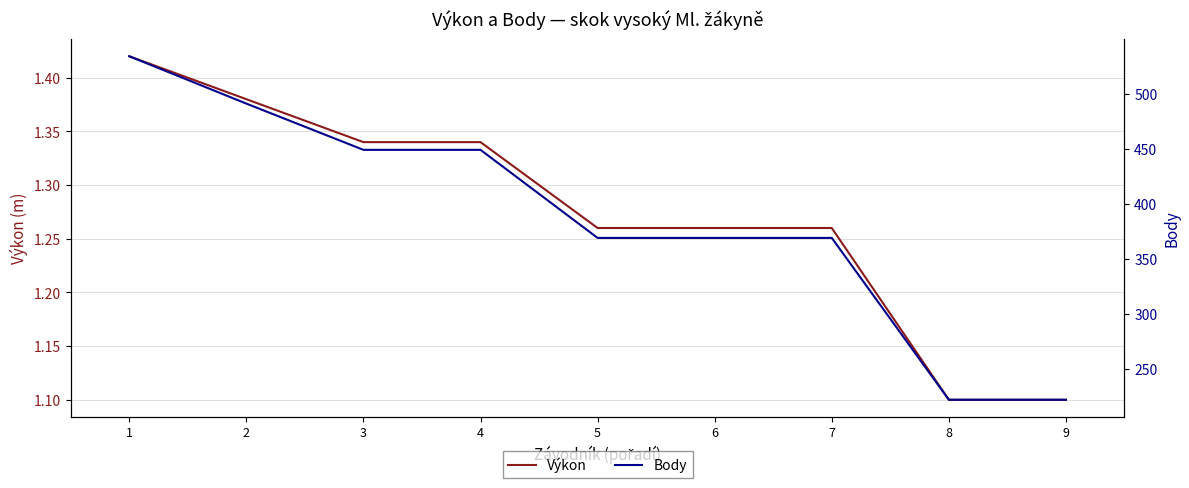

What are all the series names shown in the legend?

Výkon, Body